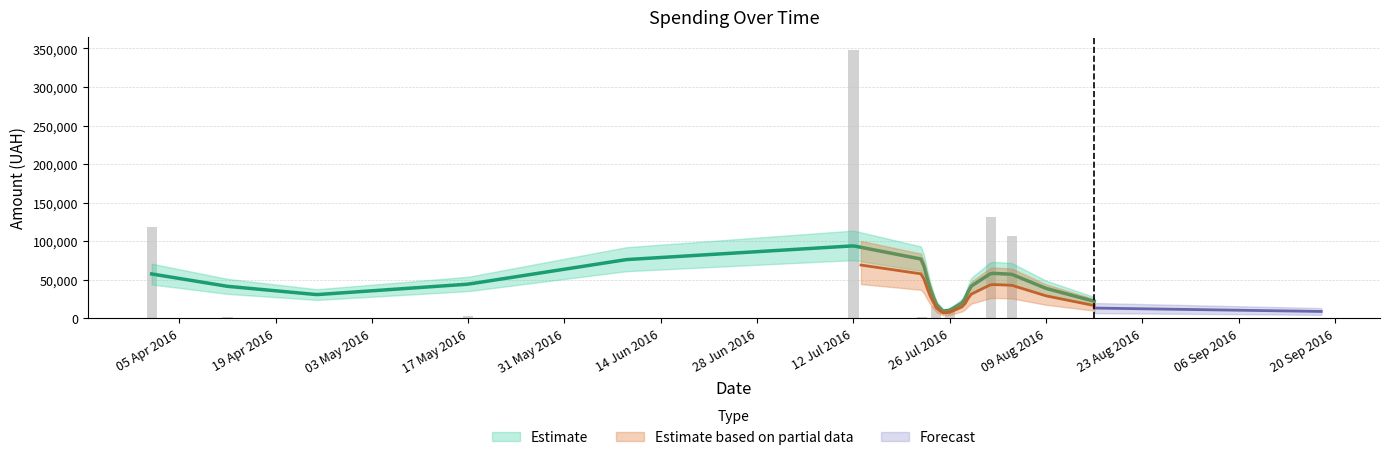

Is it true that the value at 01.08.2016 is 131620.9?

True